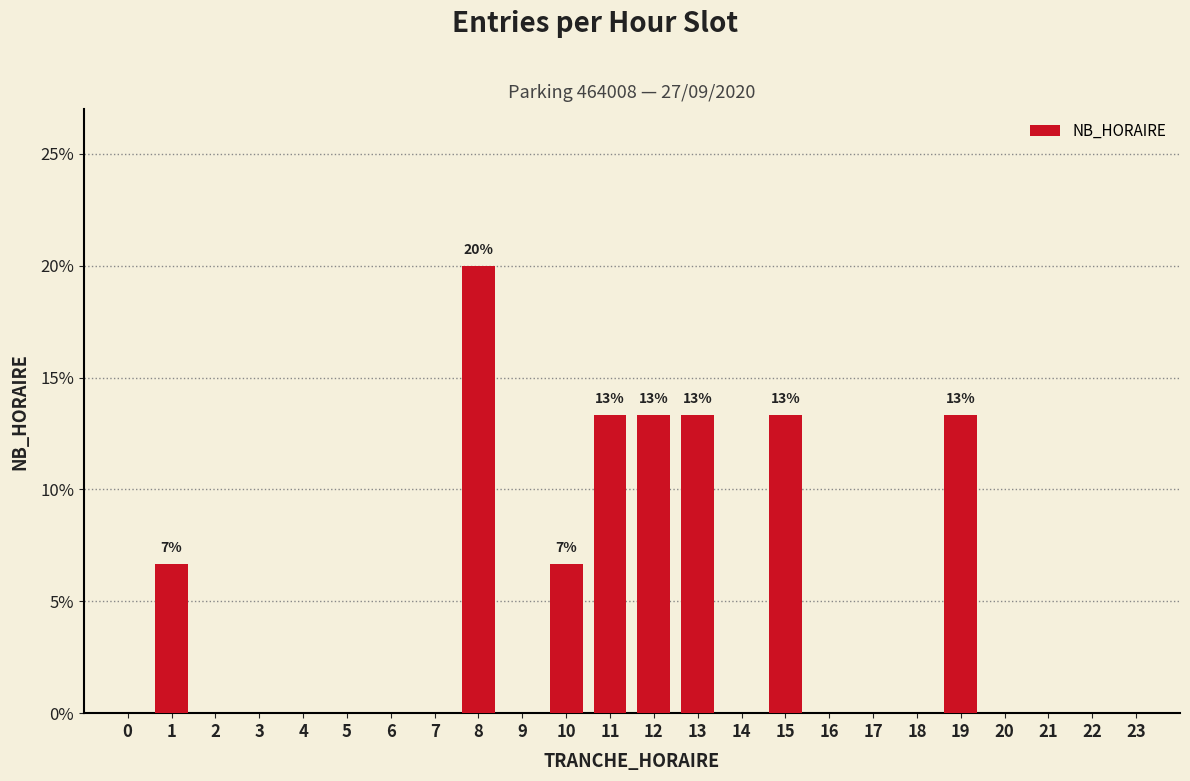

Reading left to right, list all the values displayed in this chart.

0=0.0	1=6.7	2=0.0	3=0.0	4=0.0	5=0.0	6=0.0	7=0.0	8=20.0	9=0.0	10=6.7	11=13.3	12=13.3	13=13.3	14=0.0	15=13.3	16=0.0	17=0.0	18=0.0	19=13.3	20=0.0	21=0.0	22=0.0	23=0.0